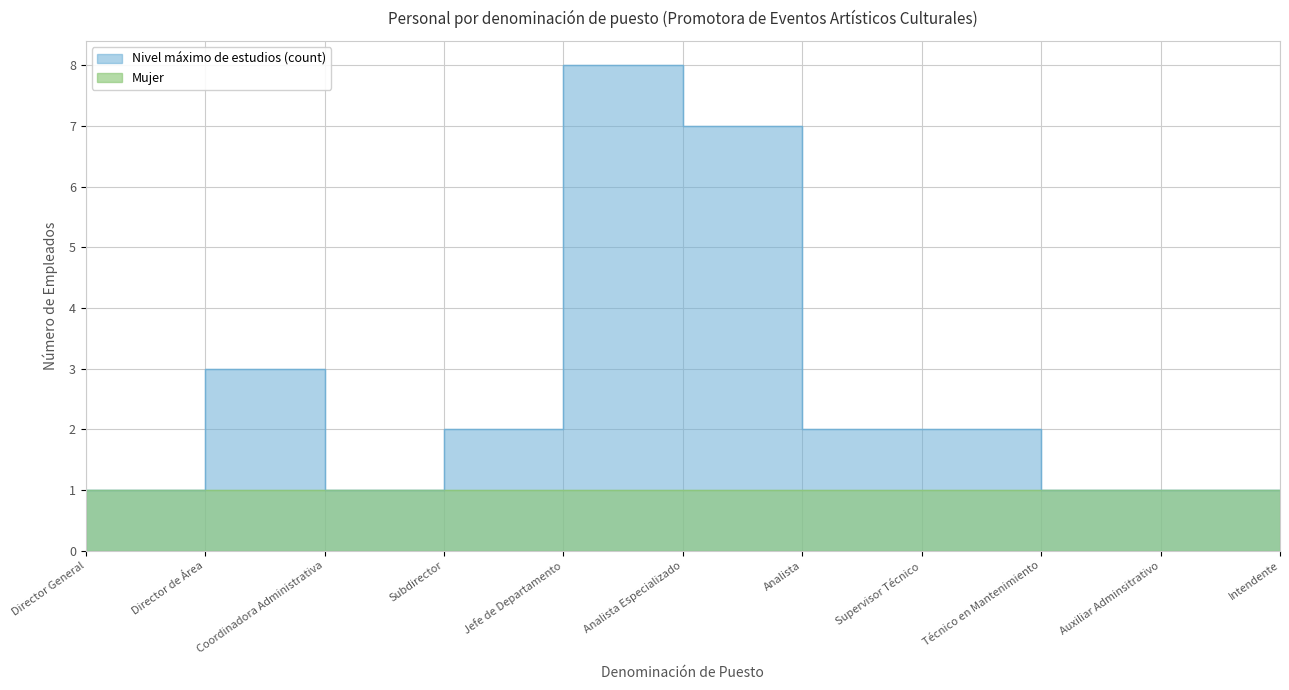

What is the maximum value shown in the chart?

8